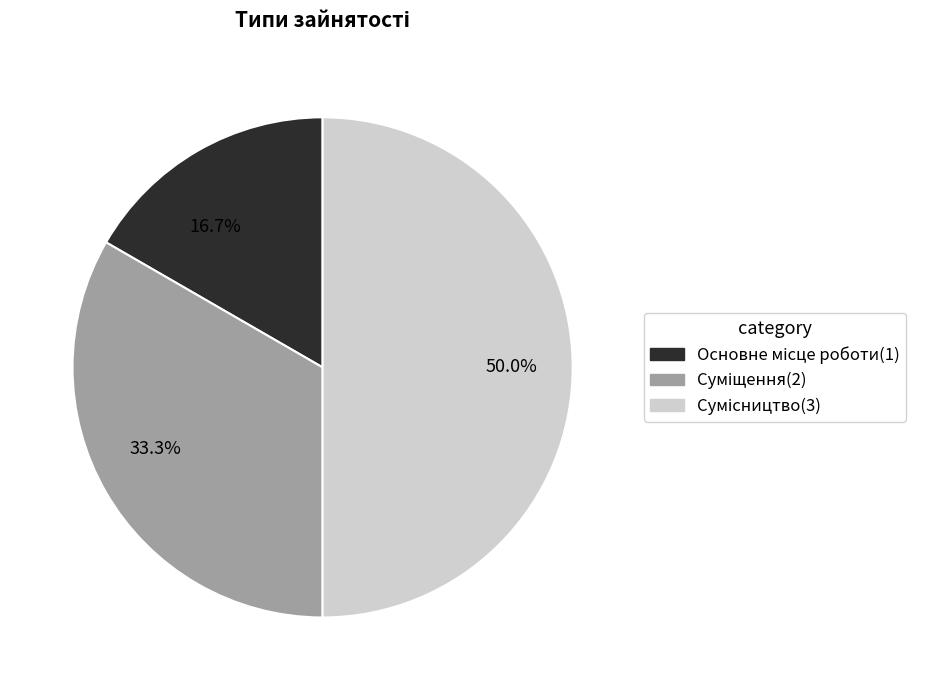

Between 16.7% and 50.0%, which is larger?

50.0%